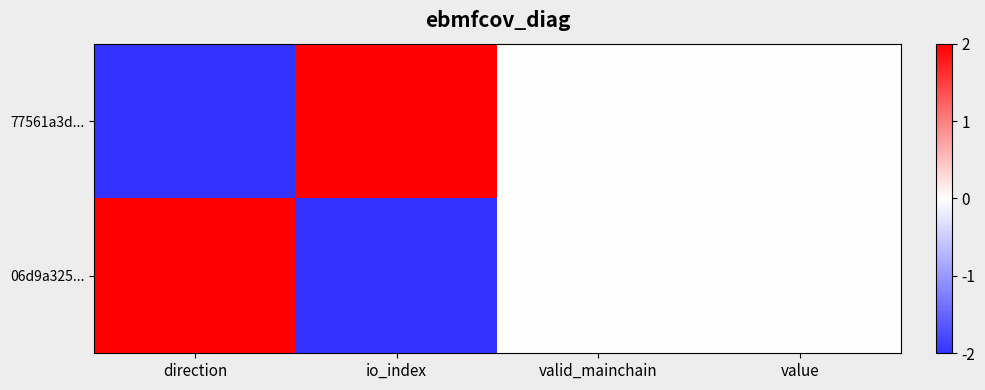

Reading left to right, list all the values displayed in this chart.

77561a3d...: direction=-2	io_index=2	valid_mainchain=0	value=0
06d9a325...: direction=2	io_index=-2	valid_mainchain=0	value=0